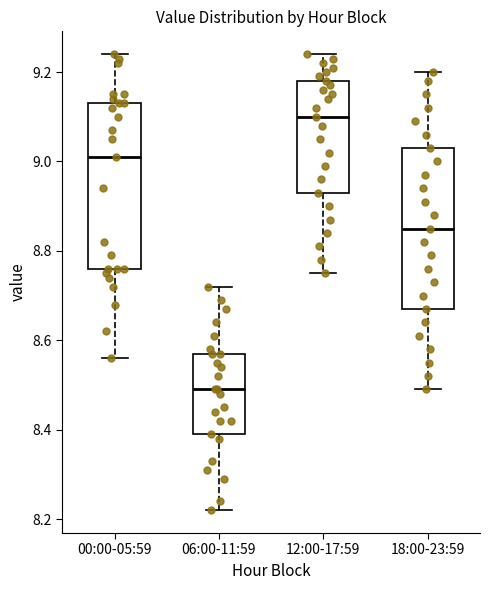

Which box's median line is the highest?

12:00-17:59